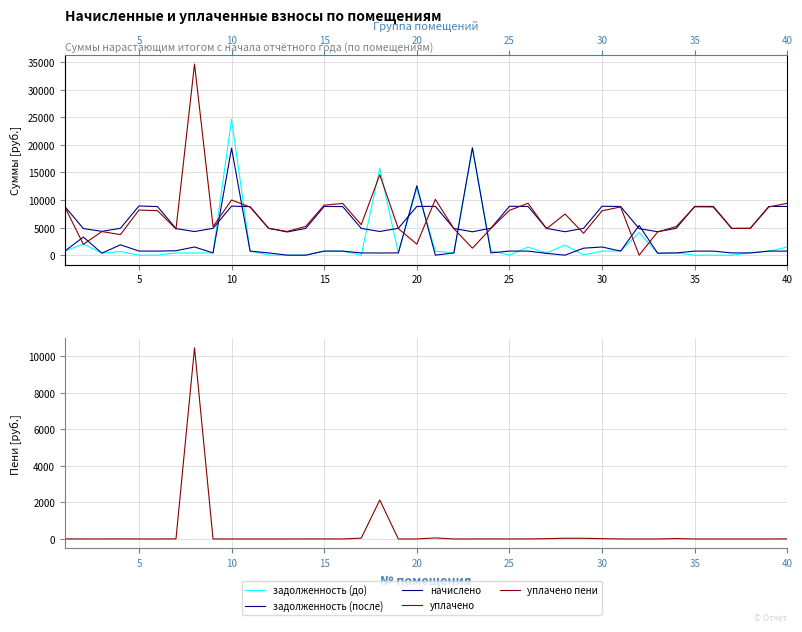

At which category does задолженность (после) reach its first local peak?

5